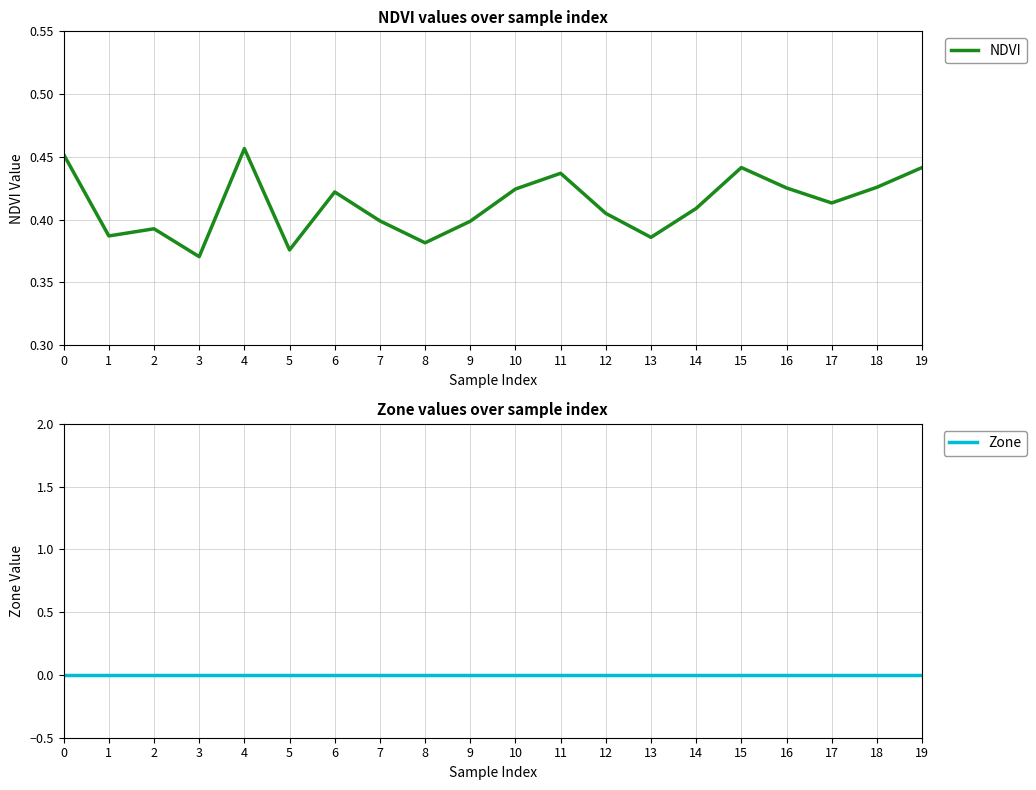

Rank the categories by Zone value from lowest to highest.

0, 1, 2, 3, 4, 5, 6, 7, 8, 9, 10, 11, 12, 13, 14, 15, 16, 17, 18, 19